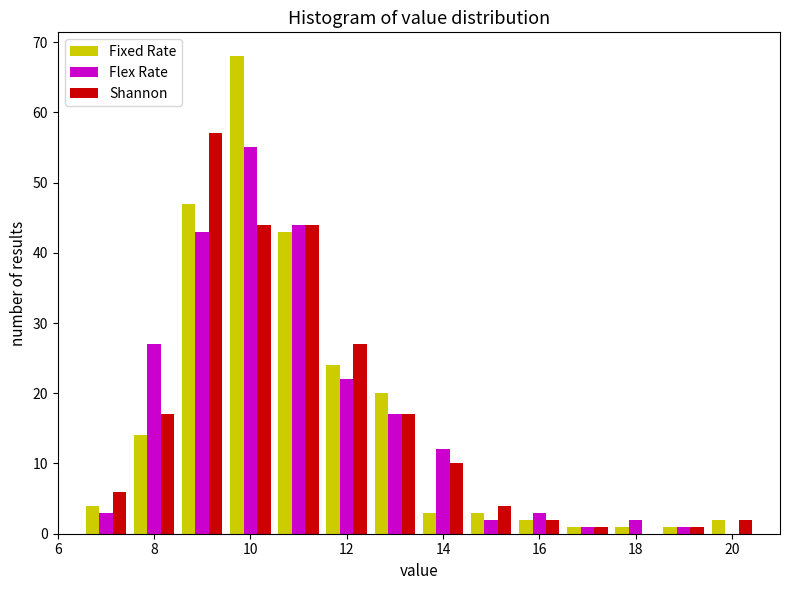

What is the height of the Flex Rate bar covering 8.5 to 9.5 on the x-axis? Neither the bar edges nor the heights are printed on the chart, so give them approximately, as read against the axes.

43